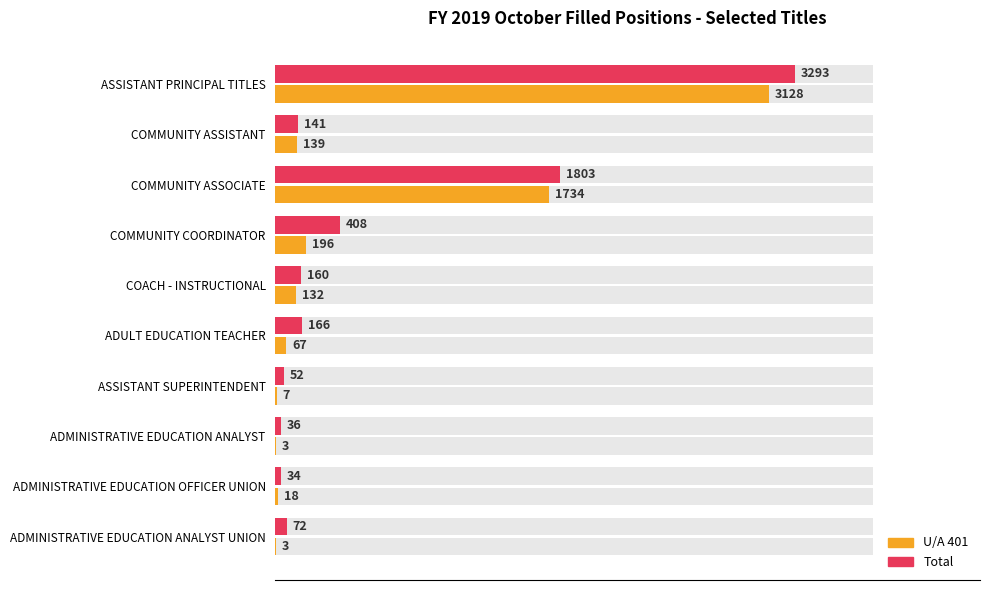

What is the value of the U/A 401 bar at the 9th from the left?

18